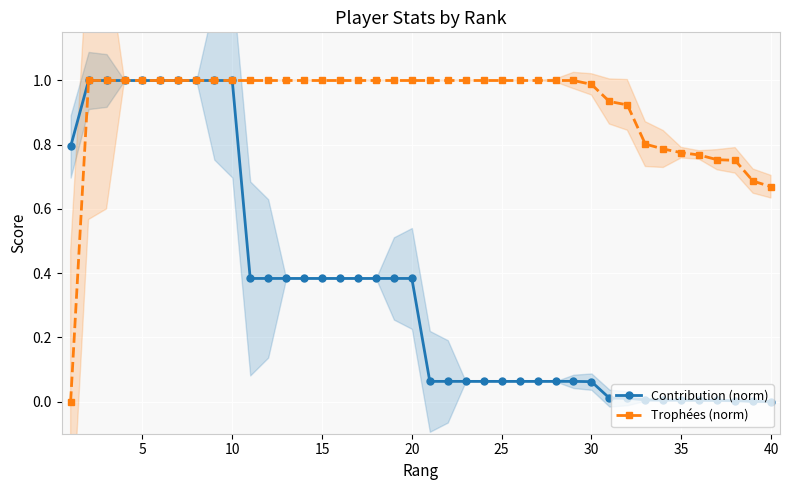

What is the approximate value of Trophées (norm) at 20?

1.0